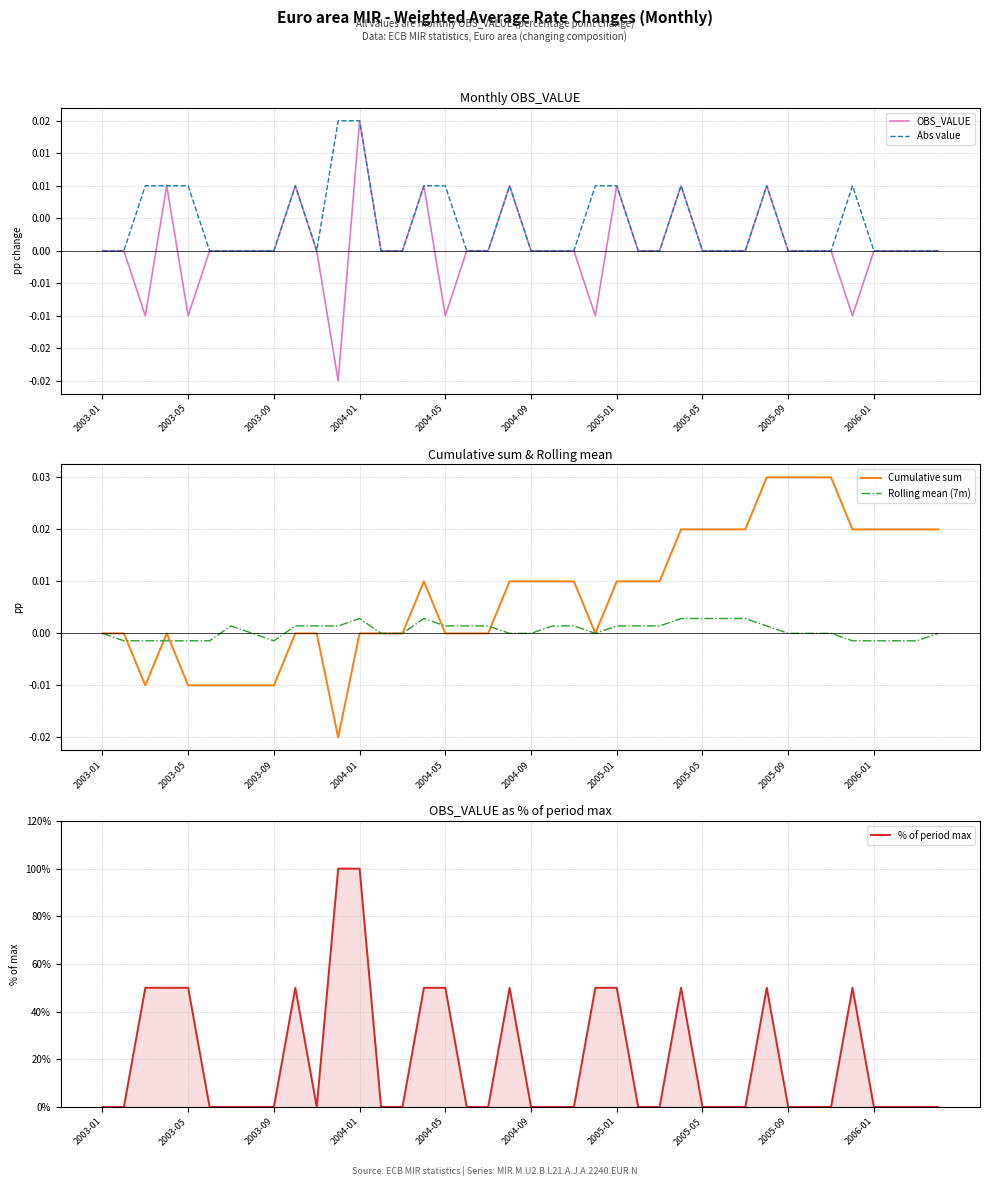

True or false: Abs value and OBS_VALUE cross at least once.

False